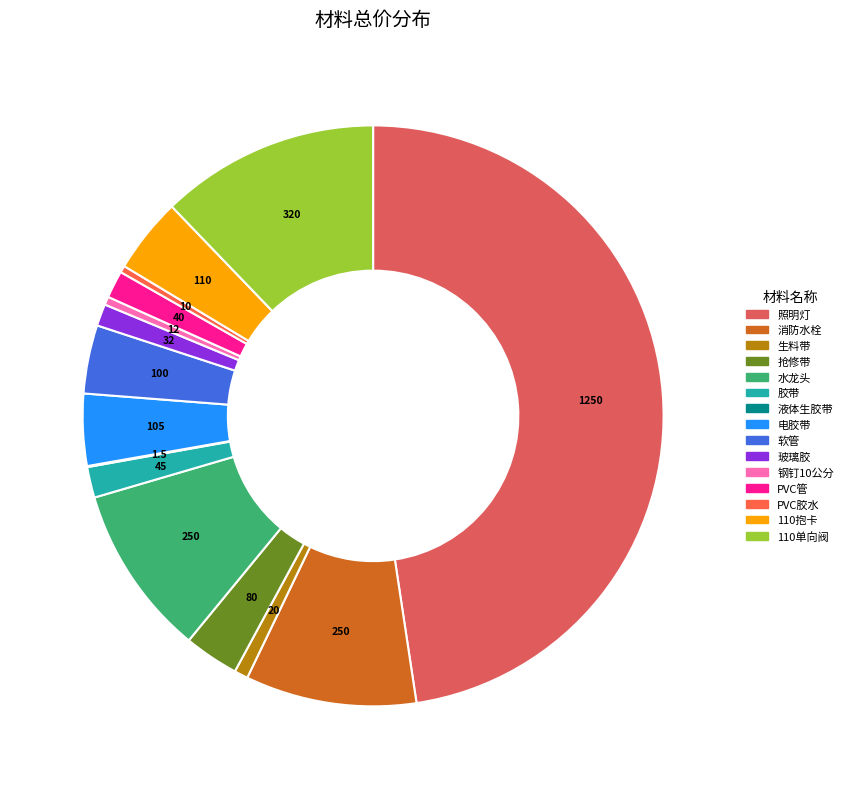

Count the number of slices in the pie.

15